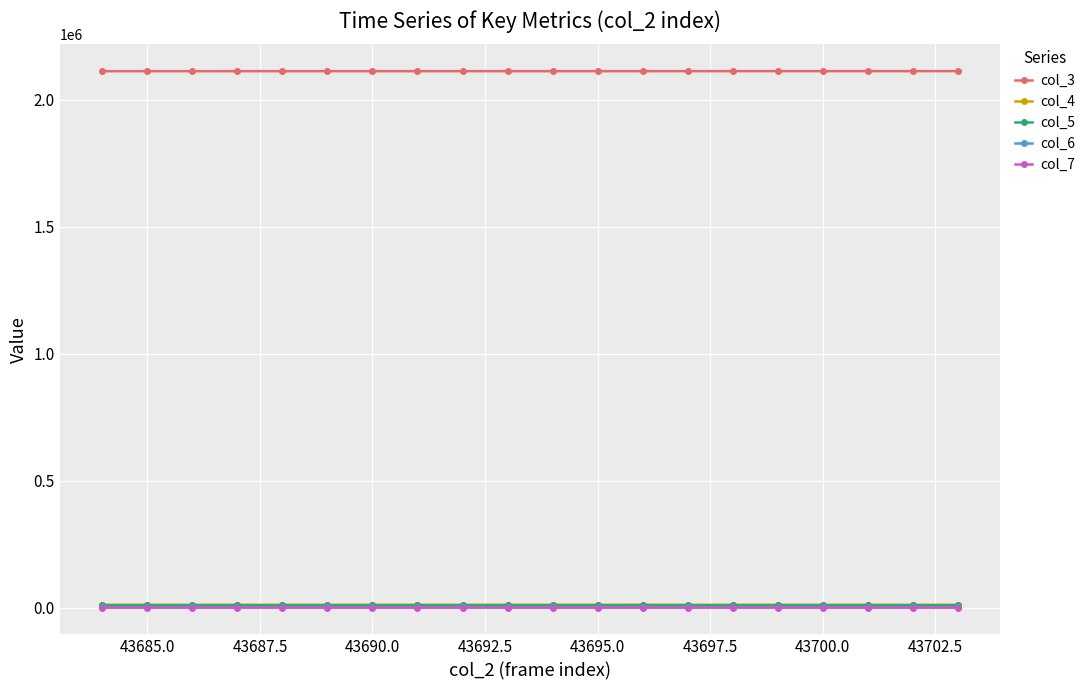

Which series has the largest total across all categories?

col_3